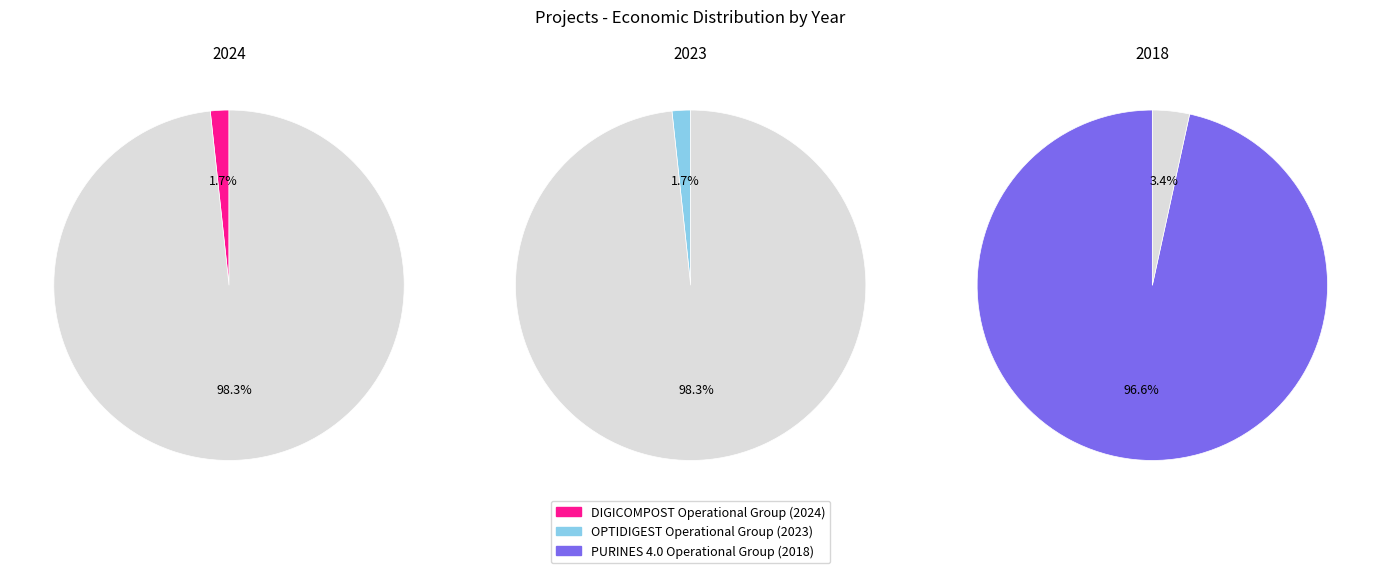

Which slice is the largest?

PURINES 4.0 Operational Group